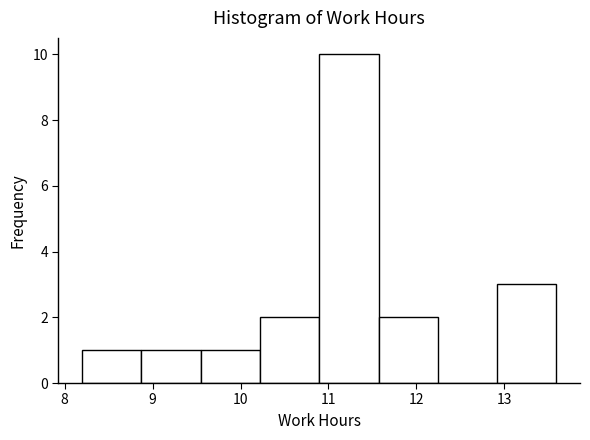

Over which range of the x-axis is the bar tallest?

10.9 to 11.6